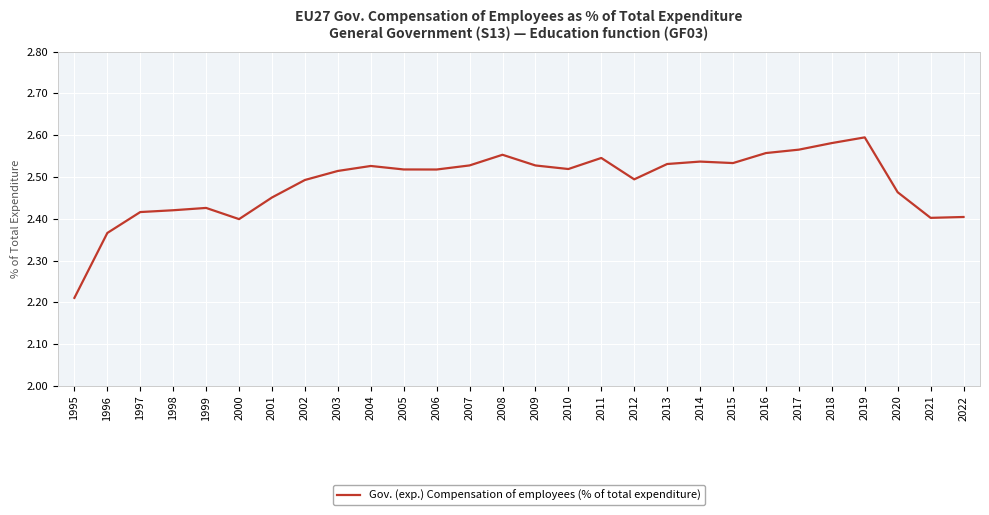

Is this an area chart (filled region under the line)?

No